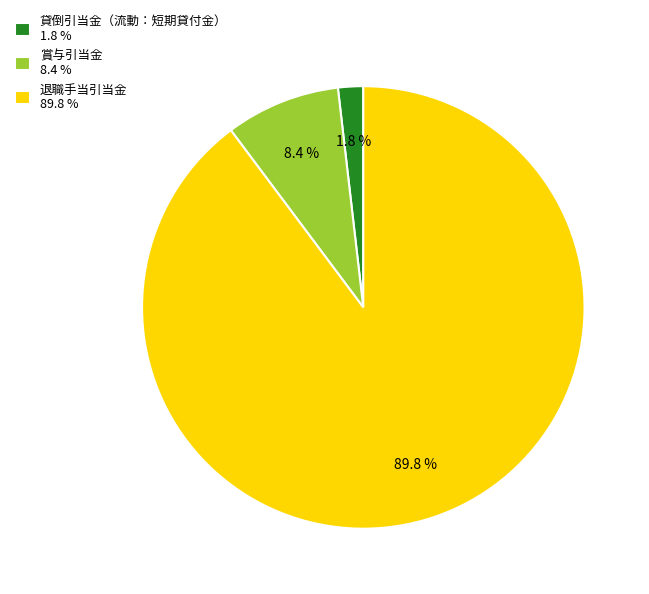

How much of the chart is everything except 退職手当引当金 89.8 %?

10.2%